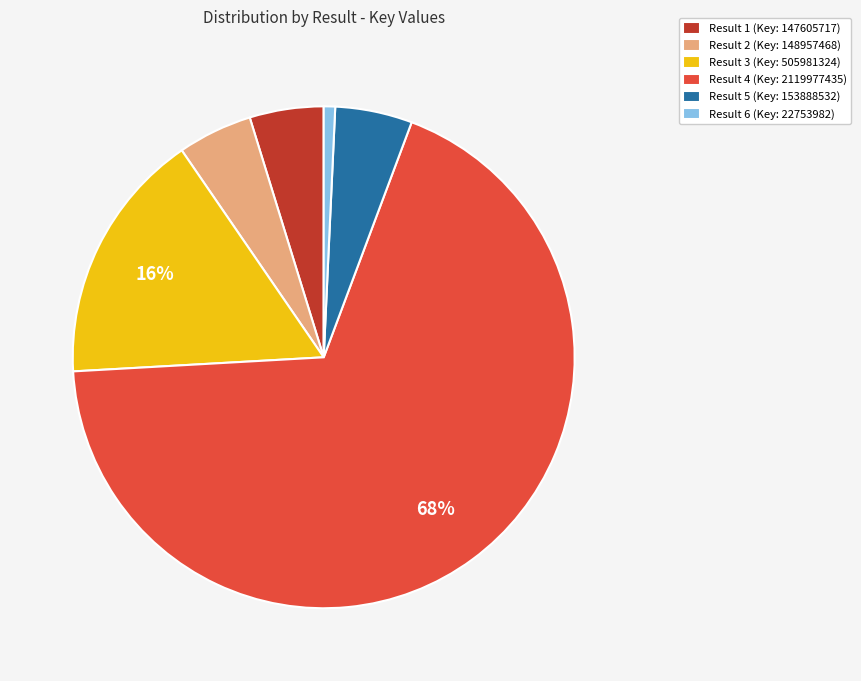

Which slice represents more than half of the pie?

Result 4 (Key: 2119977435)